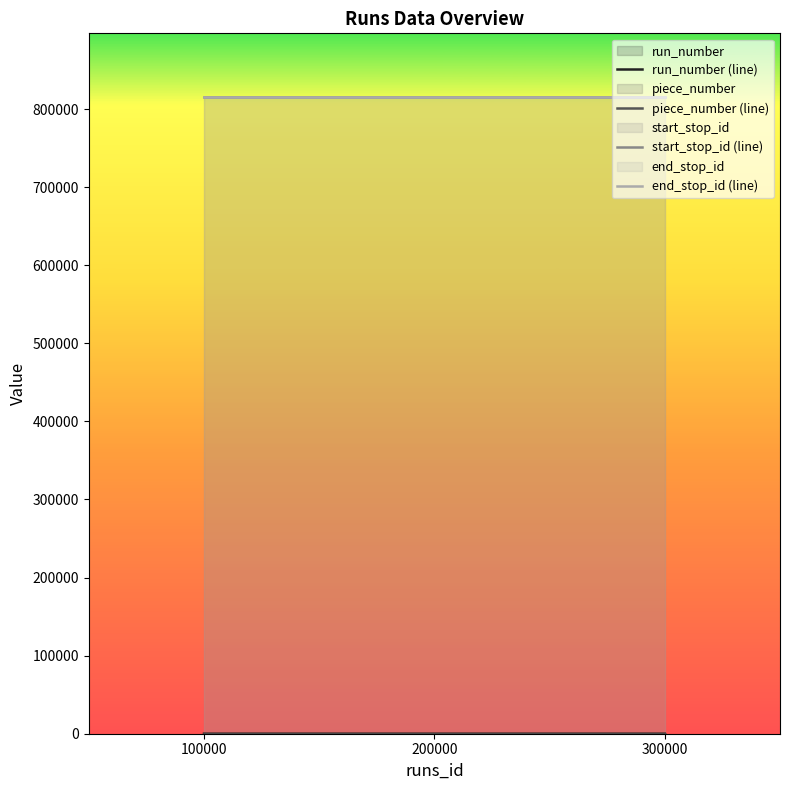

Which series has the widest spread of values?

run_number (line)